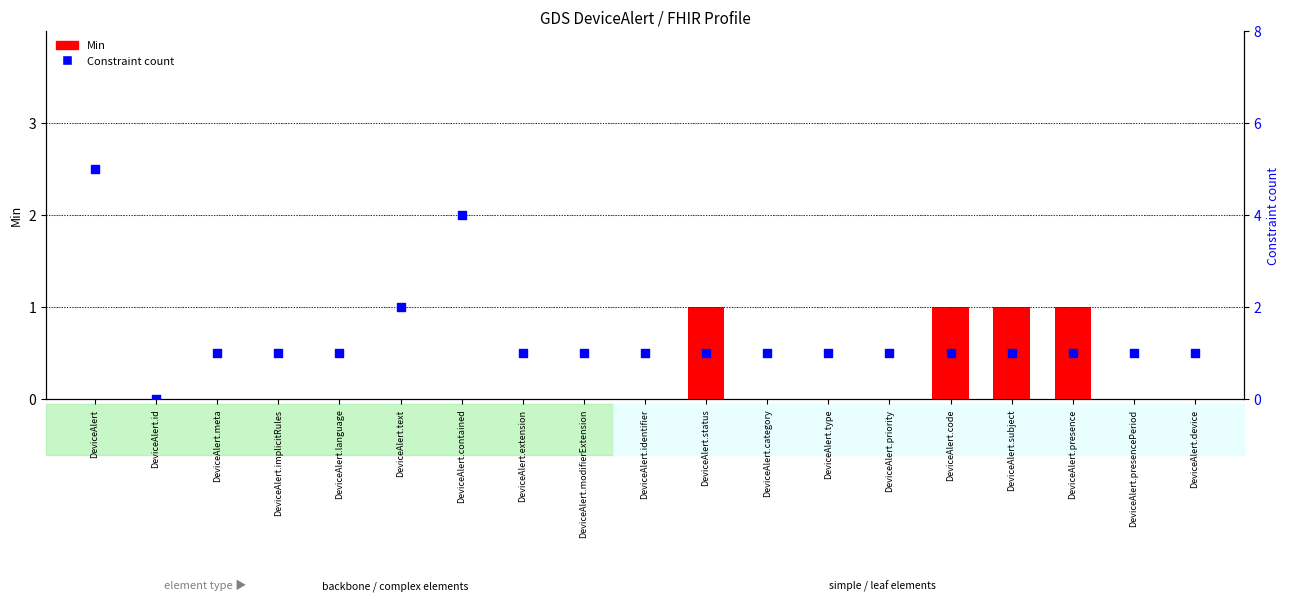

What is the total value across all series at DeviceAlert.type?

1